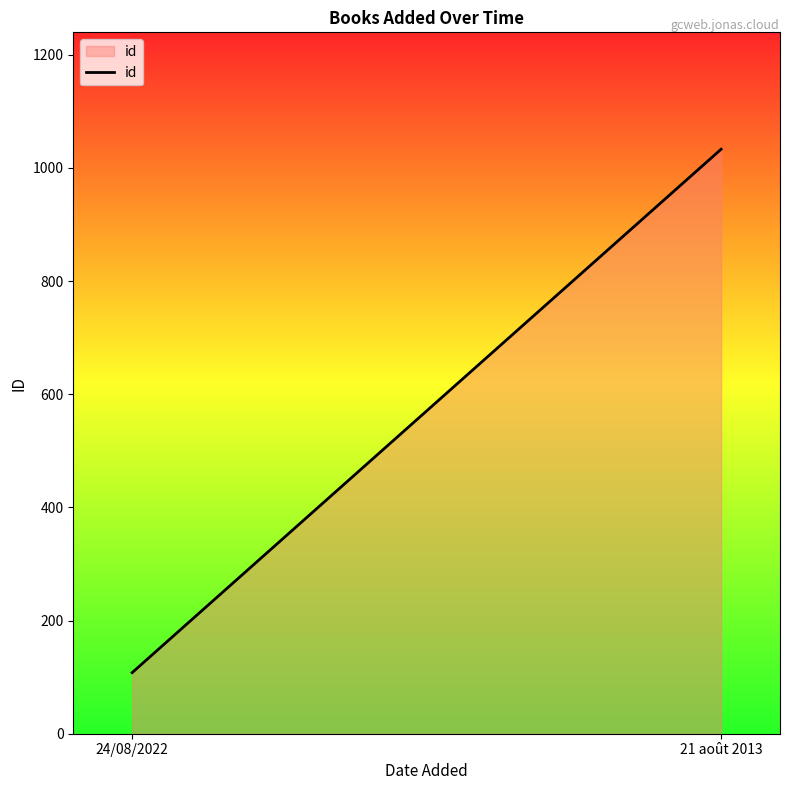

Rank the categories by value from lowest to highest.

24/08/2022, 21 août 2013